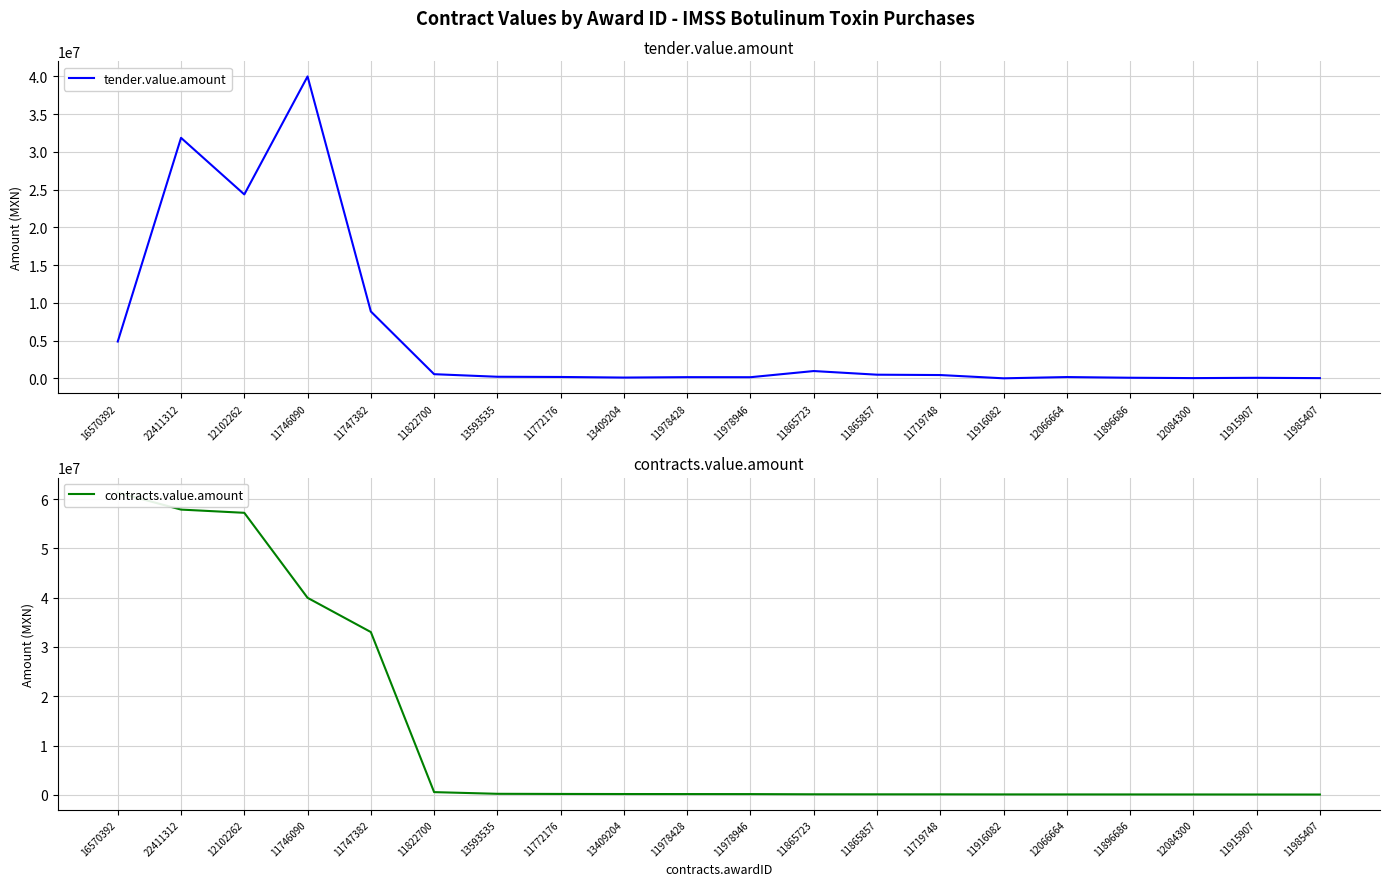

What are all the series names shown in the legend?

tender.value.amount, contracts.value.amount